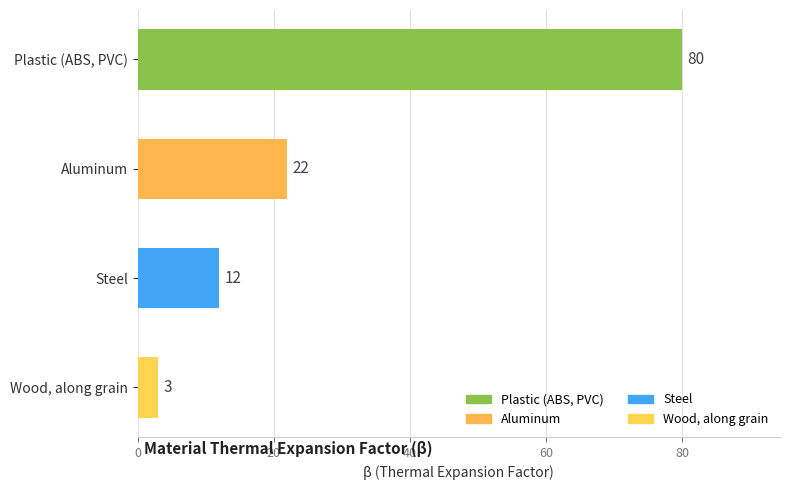

True or false: the data shows 12 at Steel.

True